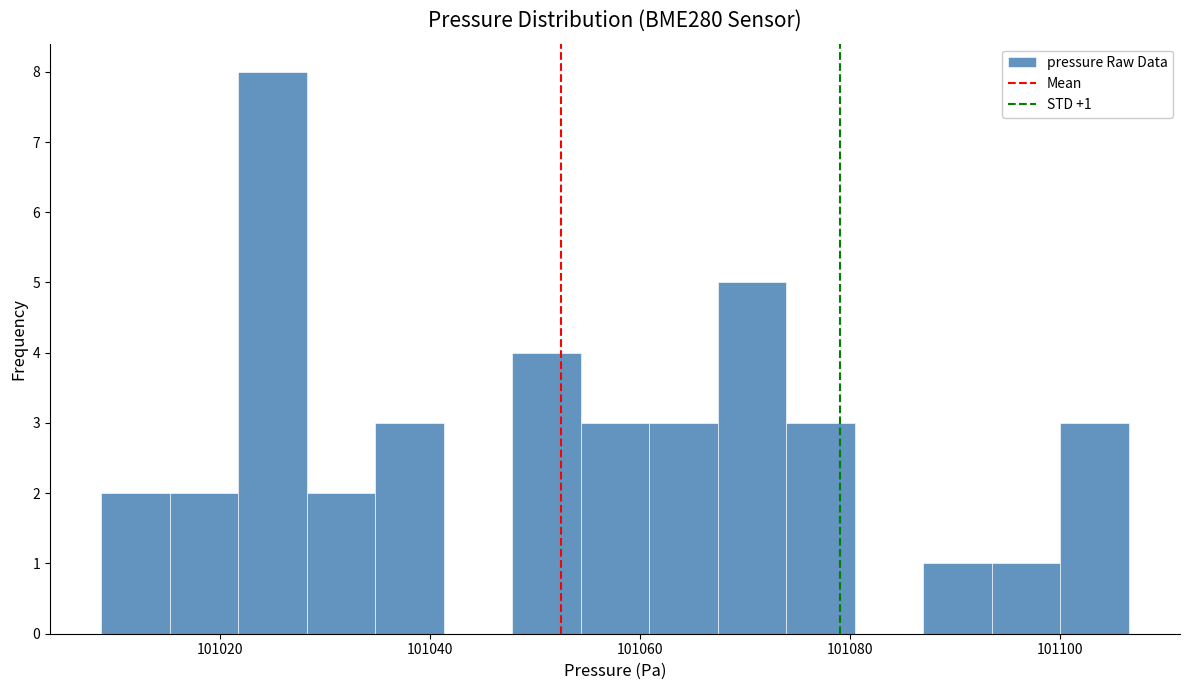

Around what value on the x-axis is the tallest bar? Give the approximate position of its centre, as read against the axis.

101026